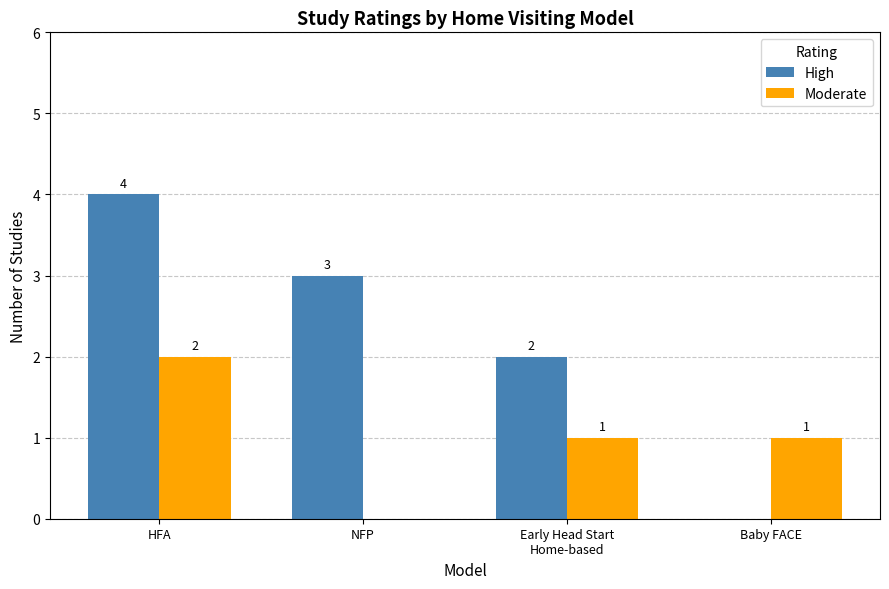

What is the spread (max minus min) of values at Early Head Start
Home-based?

1